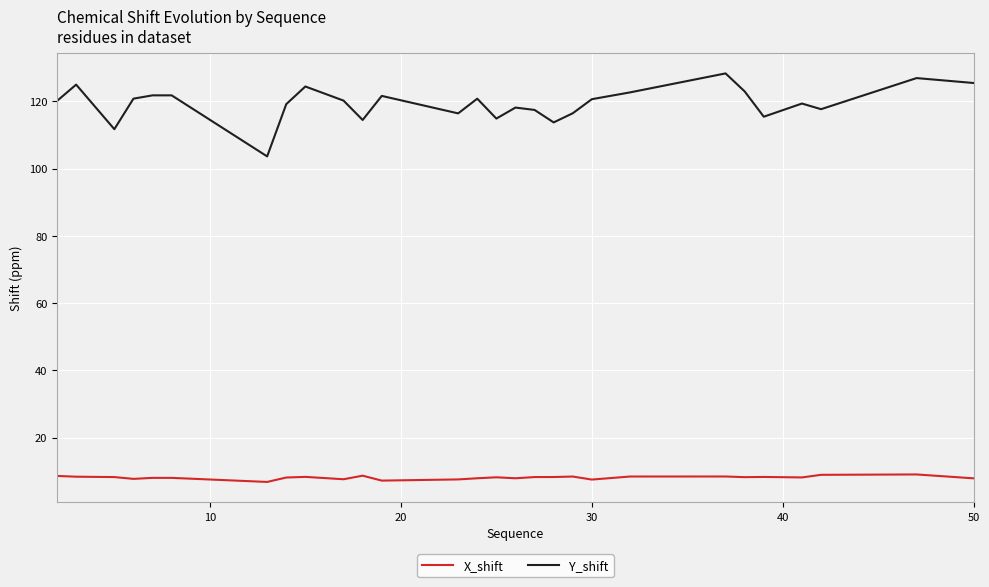

What is the average value of the X_shift series?

8.1